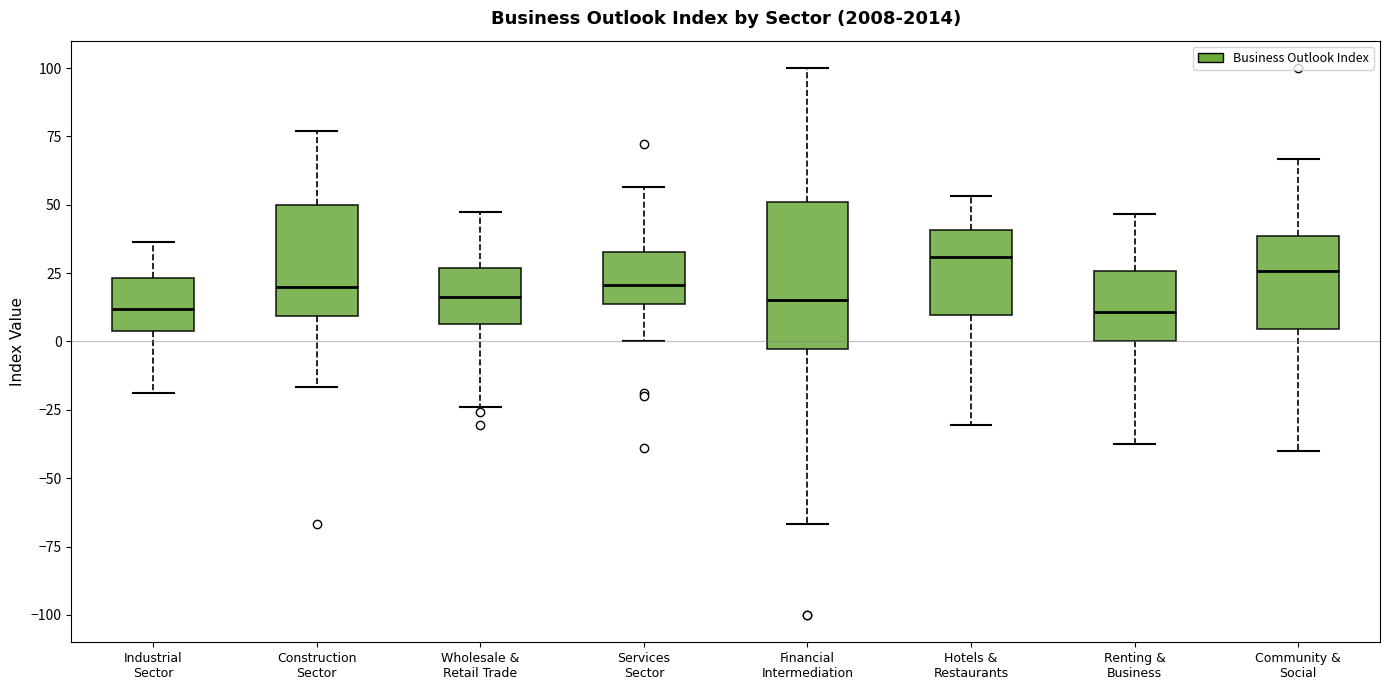

Reading left to right, read every box against the y-axis: the position of its median line, the range the box covers, and the ends of its whiskers. The values are not printed on the chart, so give them approximately, as read against the axis.

Industrial Sector: median 10, box 5 to 25, whiskers -20 to 35
Construction Sector: median 20, box 10 to 50, whiskers -15 to 75
Wholesale & Retail Trade: median 15, box 5 to 25, whiskers -25 to 45
Services Sector: median 20, box 15 to 35, whiskers 0 to 55
Financial Intermediation: median 15, box -5 to 50, whiskers -65 to 100
Hotels & Restaurants: median 30, box 10 to 40, whiskers -30 to 55
Renting & Business: median 10, box 0 to 25, whiskers -35 to 45
Community & Social: median 25, box 5 to 40, whiskers -40 to 65